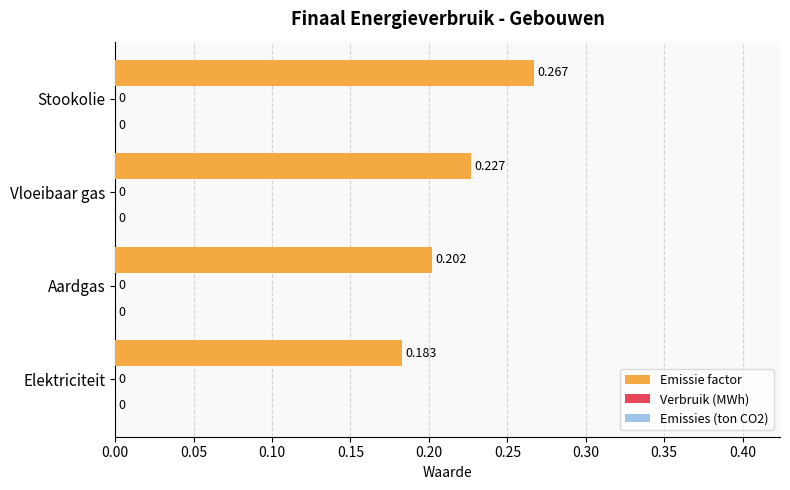

How many bars are there in total?

4